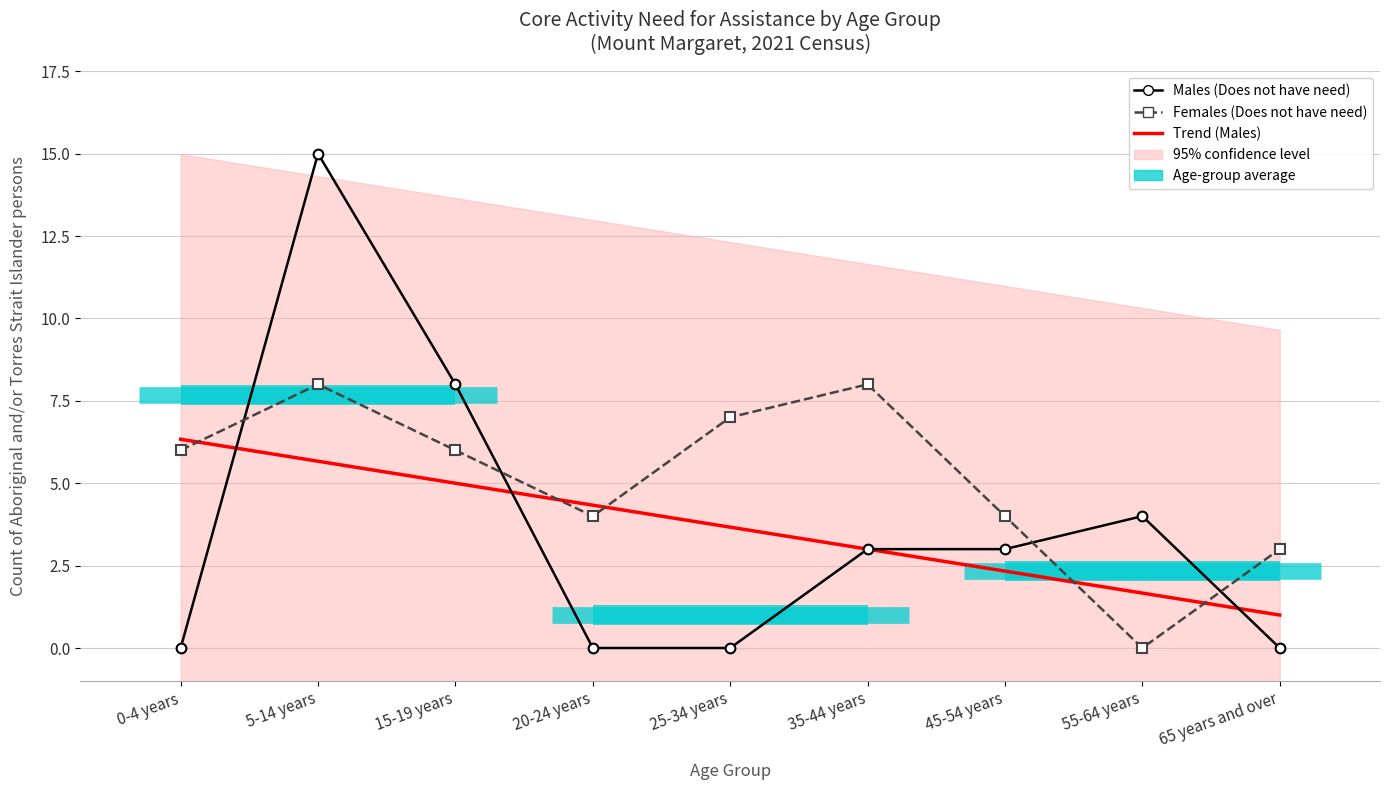

What is the spread (max minus min) of values at 55-64 years?

4.0